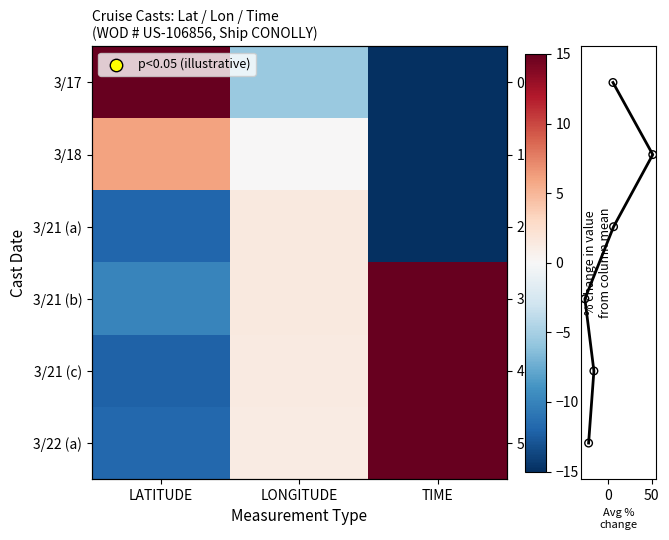

List the series in order of their peak value, highest first.

row_4, row_0, row_3, row_5, row_1, row_2